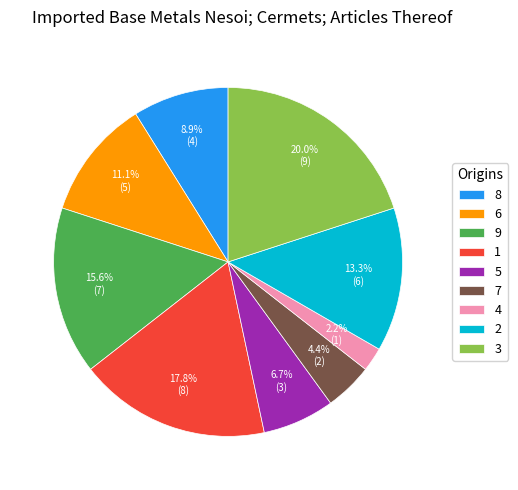

How much of the chart is everything except 3?

80.0%